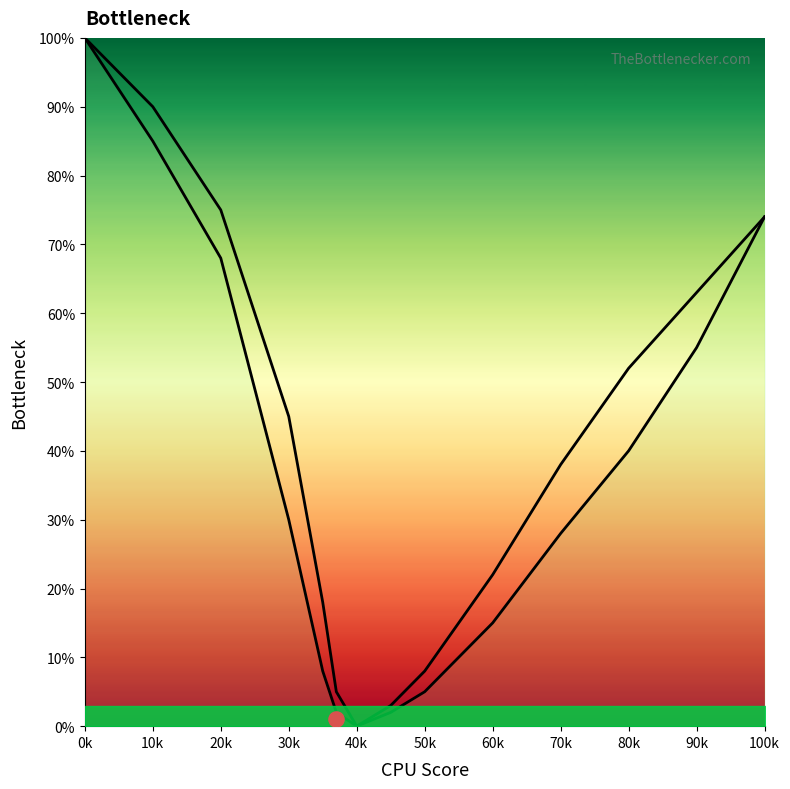

Is the value of Left curve at 0k greater than the value of Right curve at 10k?

Yes